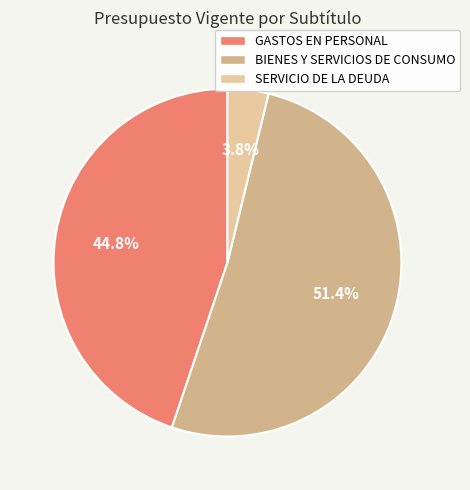

What percentage is the BIENES Y SERVICIOS DE CONSUMO slice, to the nearest percent?

51%